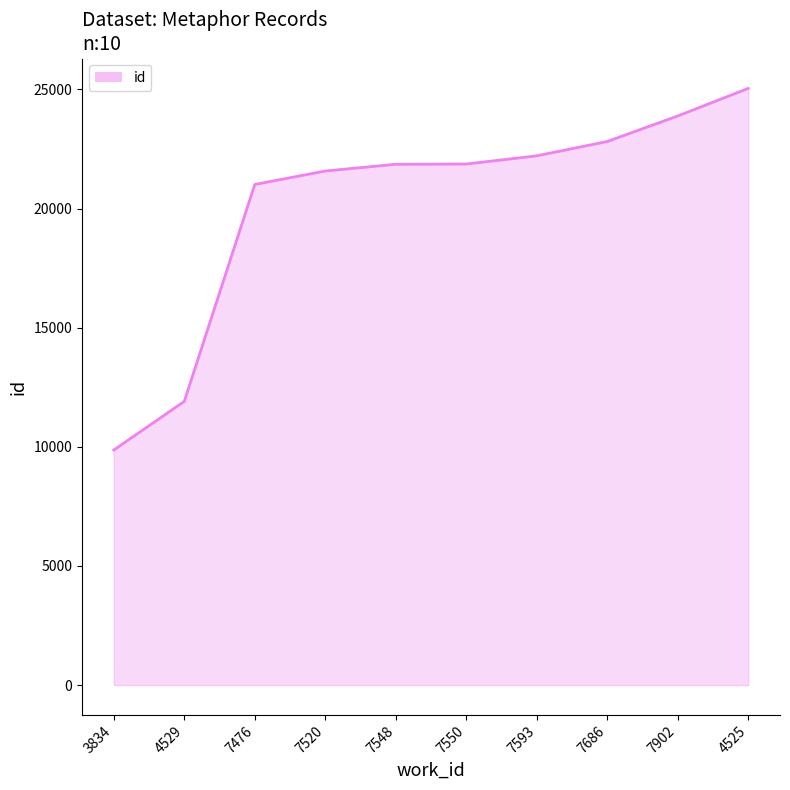

What is the smallest value displayed?

9866